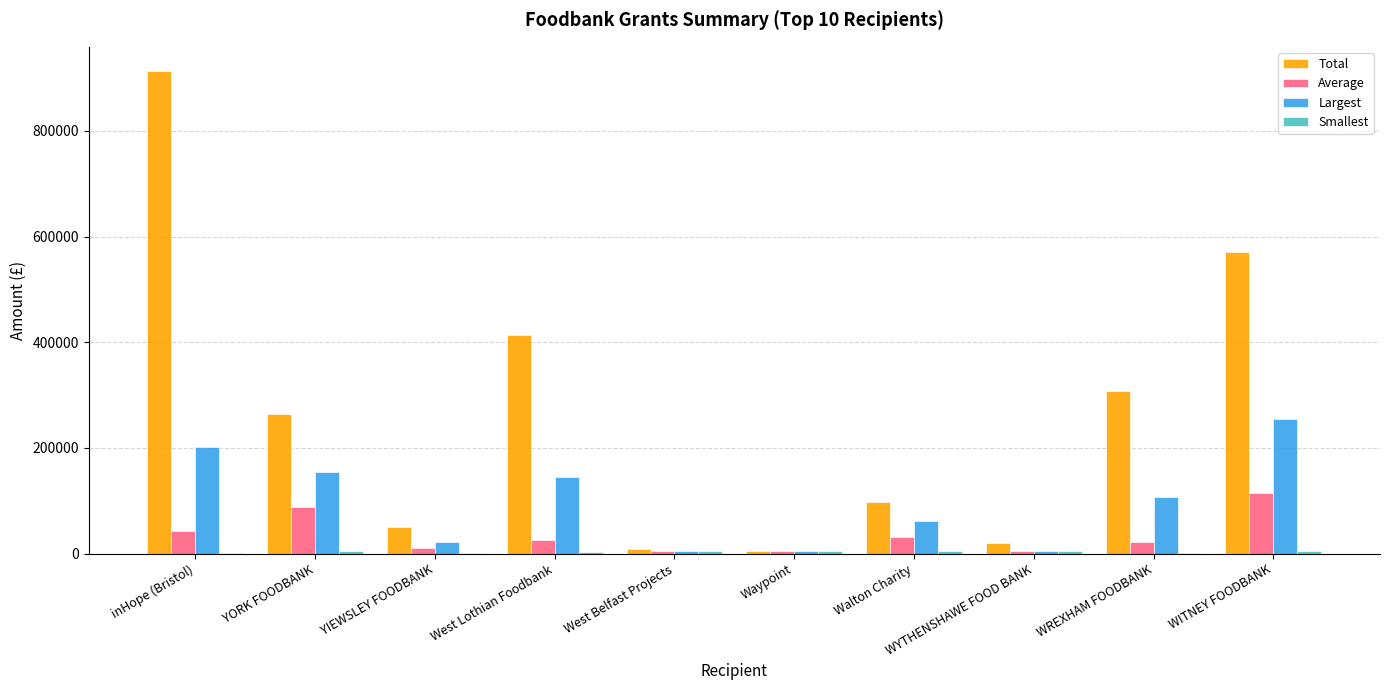

Which series changed the most between Walton Charity and WREXHAM FOODBANK?

Total